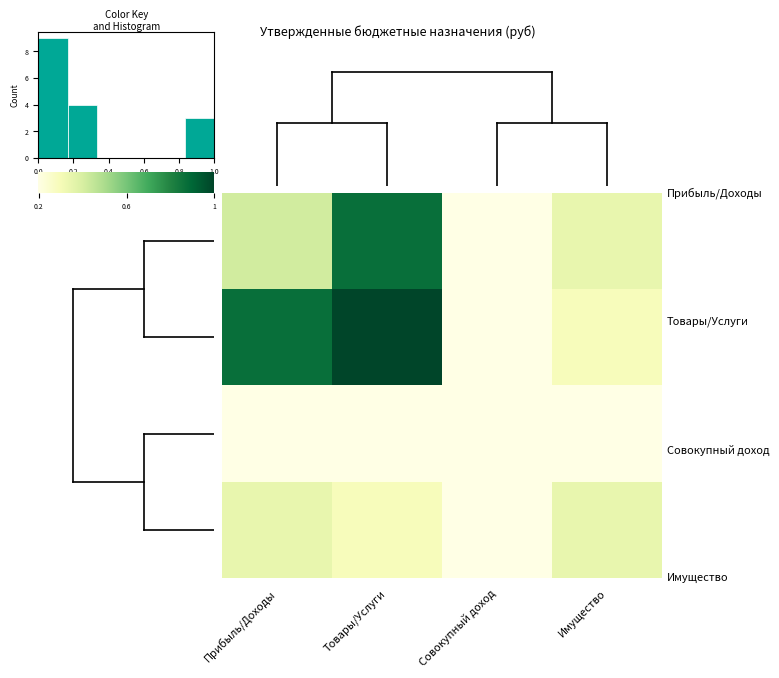

How many data points does each series have?

4